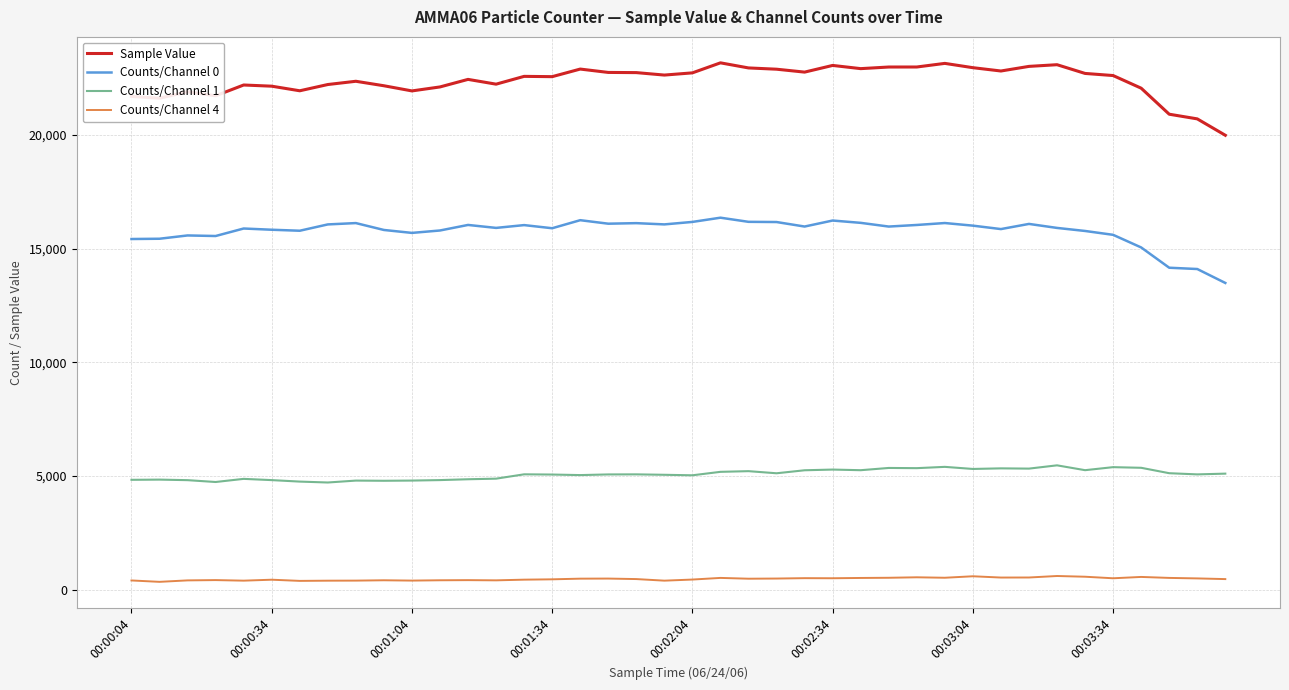

Which series has the widest spread of values?

Sample Value